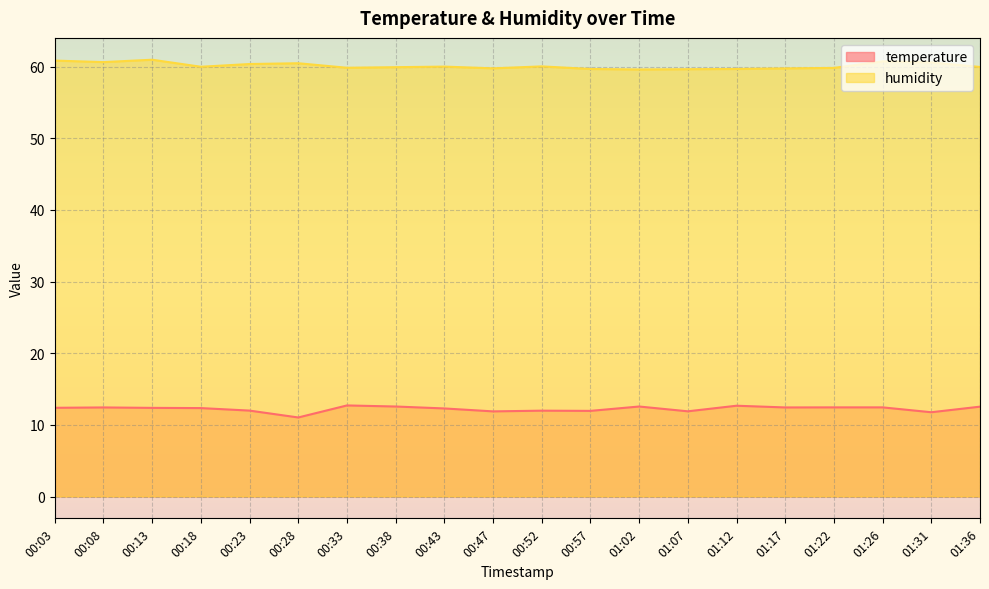

Which series has the widest spread of values?

temperature